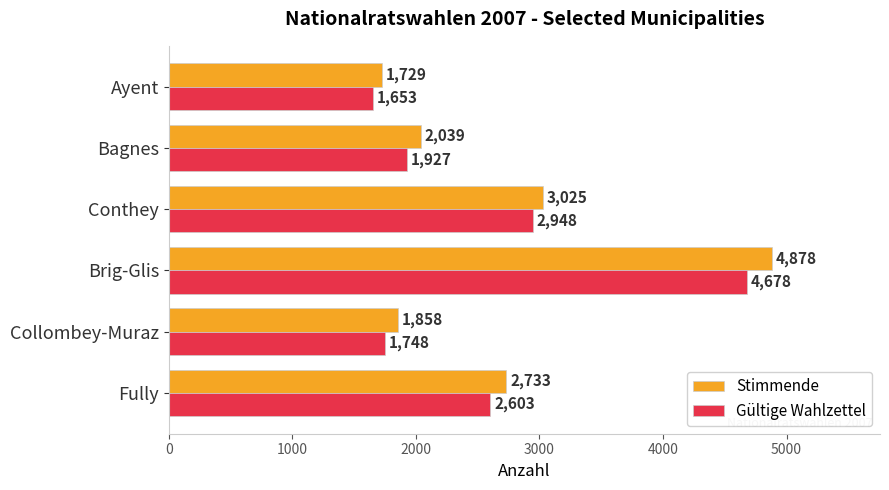

Rank the series by their average value, from lowest to highest.

Gültige Wahlzettel, Stimmende